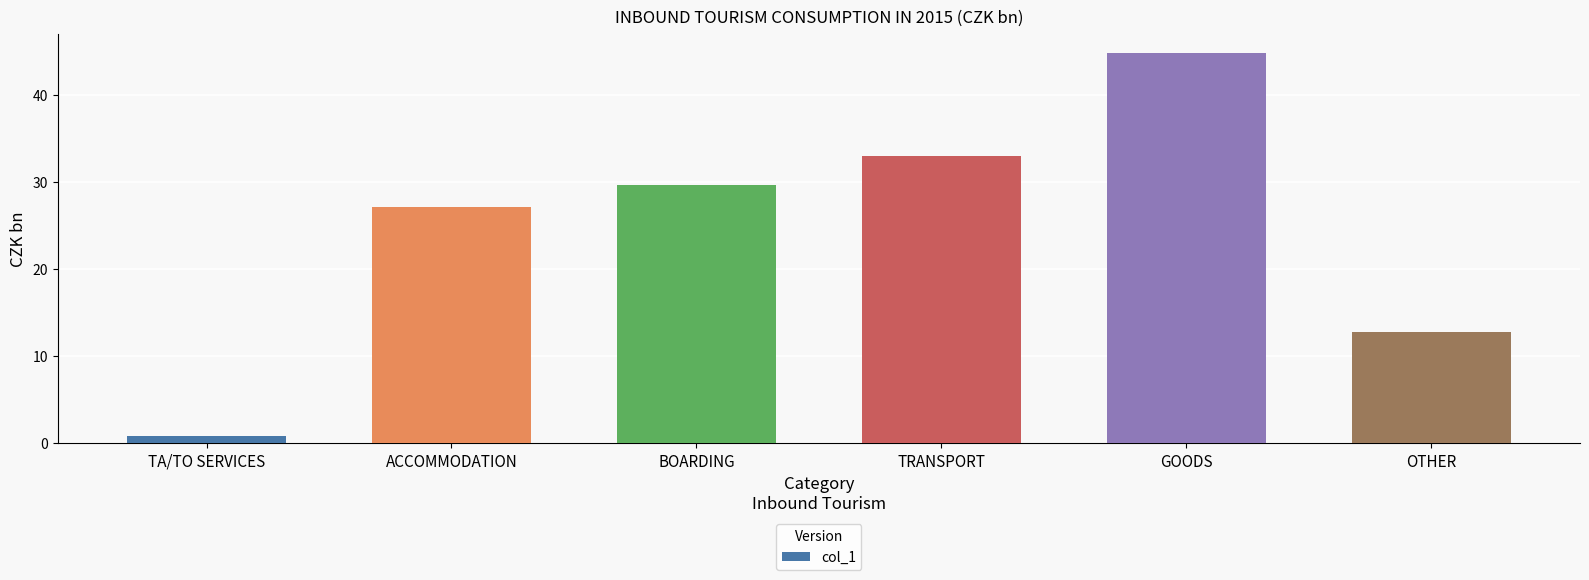

Rank the categories by value from highest to lowest.

GOODS, TRANSPORT, BOARDING, ACCOMMODATION, OTHER, TA/TO SERVICES